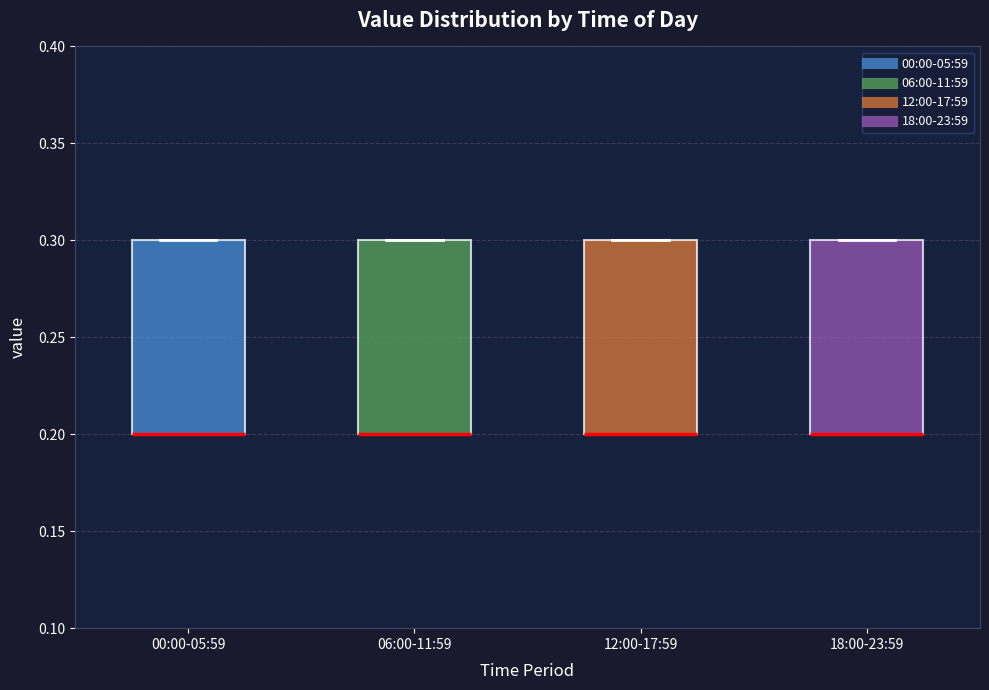

Reading left to right, read every box against the y-axis: the position of its median line, the range the box covers, and the ends of its whiskers. The values are not printed on the chart, so give them approximately, as read against the axis.

00:00-05:59: median 0.2 (drawn on the box's lower edge), box 0.2 to 0.3, whiskers 0.2 to 0.3
06:00-11:59: median 0.2 (drawn on the box's lower edge), box 0.2 to 0.3, whiskers 0.2 to 0.3
12:00-17:59: median 0.2 (drawn on the box's lower edge), box 0.2 to 0.3, whiskers 0.2 to 0.3
18:00-23:59: median 0.2 (drawn on the box's lower edge), box 0.2 to 0.3, whiskers 0.2 to 0.3